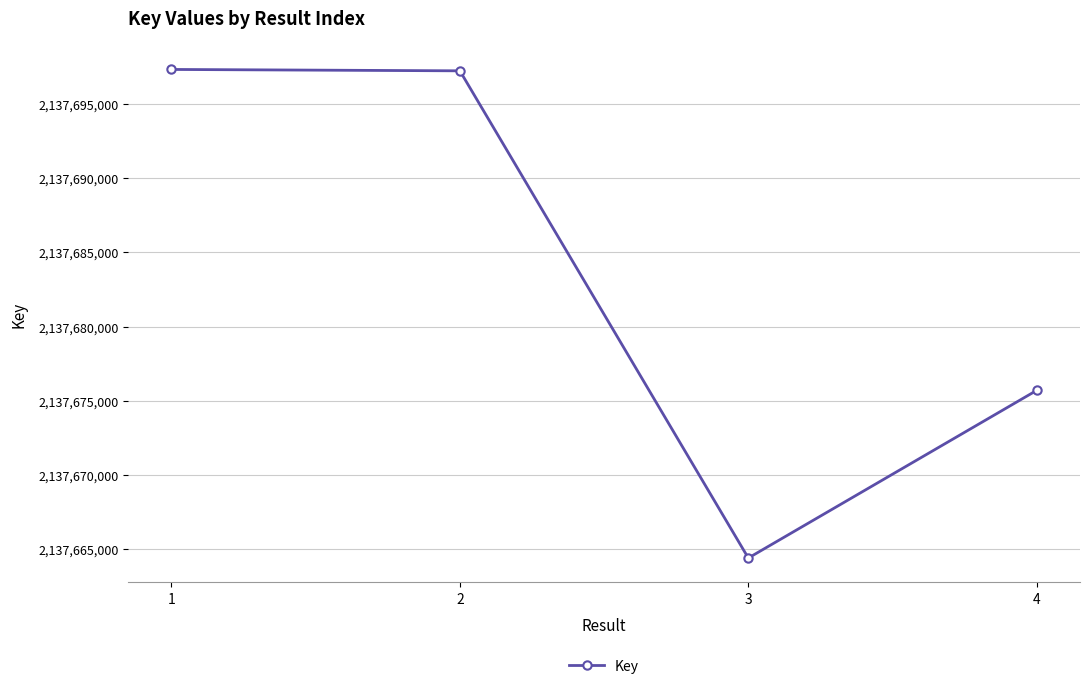

The value at 3 is 1094298805. True or false?

False